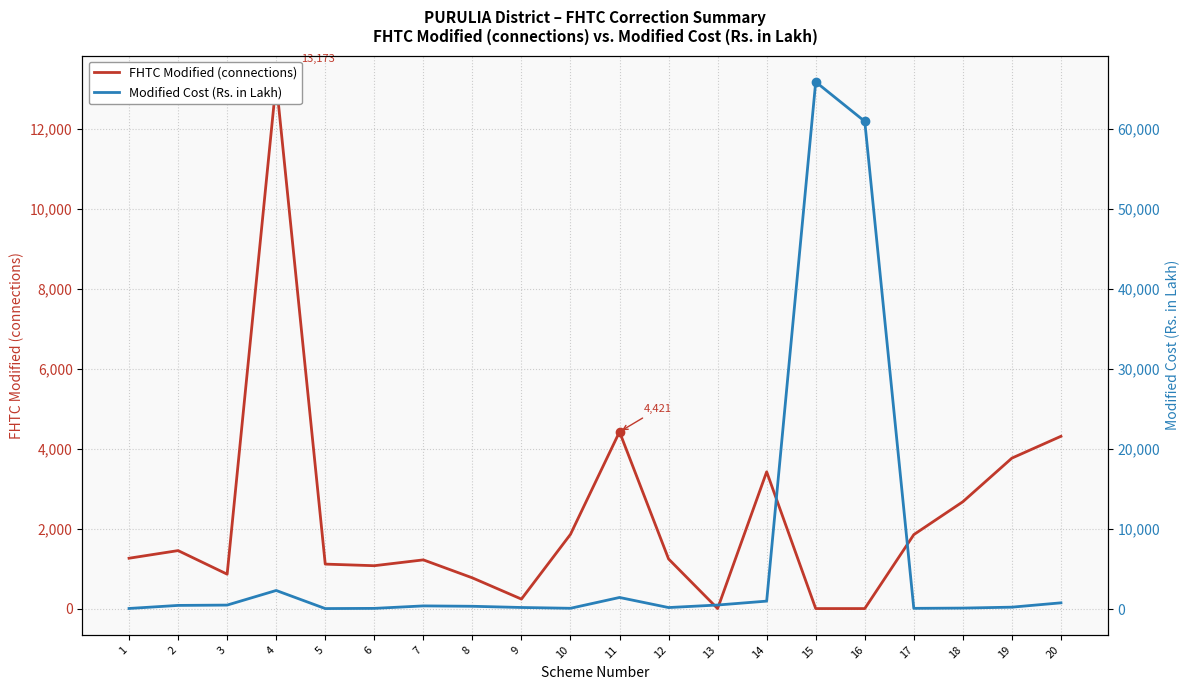

Reading left to right, transcribe all the data shown in this chart.

FHTC Modified (connections): 1259.0	1450.0	860.0	13173.0	1112.0	1072.0	1218.0	768.0	237.0	1857.0	4421.0	1241.0	0.0	3421.0	0.0	0.0	1849.0	2672.0	3763.0	4309.0
Modified Cost (Rs. in Lakh): 81.2	463.0	504.5	2330.9	68.6	91.7	401.9	354.9	203.8	103.6	1455.5	195.5	512.4	999.4	65922.5	60986.6	96.1	128.3	244.4	785.5